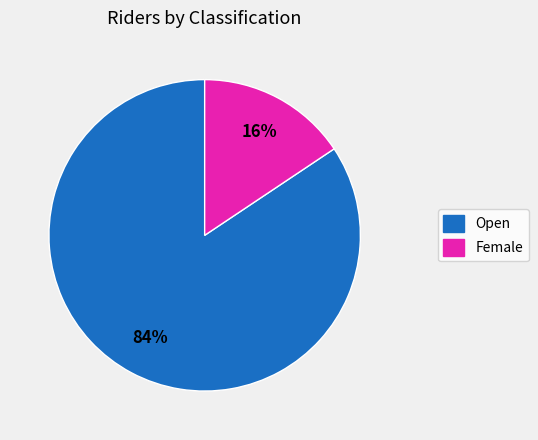

To the nearest percent, what portion does Open represent?

84%